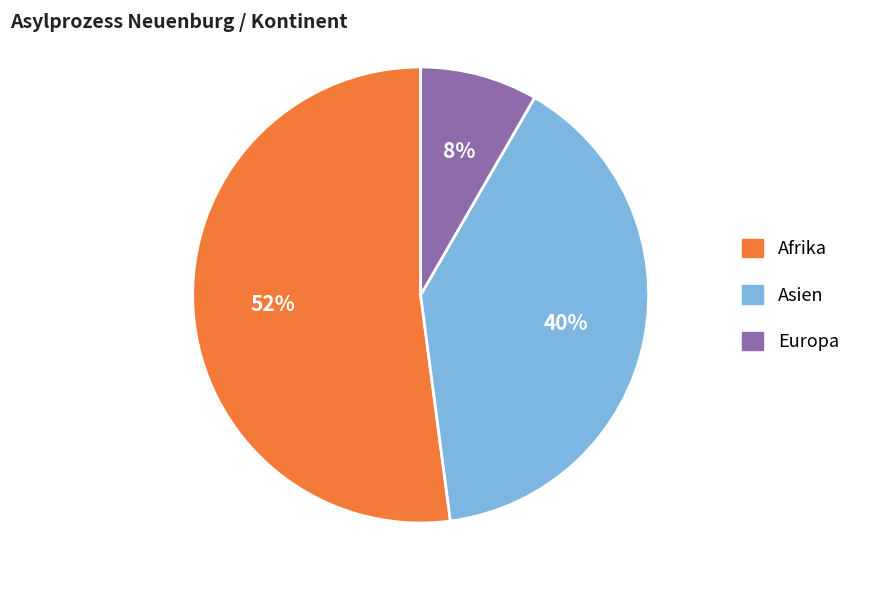

To the nearest percent, what is the average slice percentage?

33%